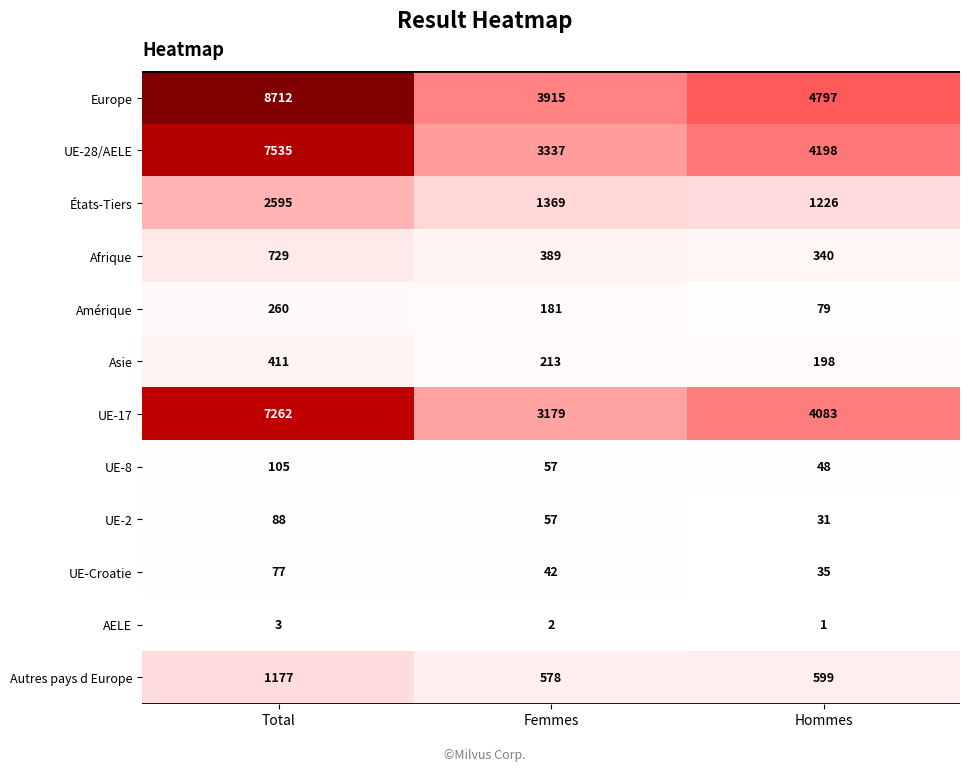

Count the number of data series in this chart.

12